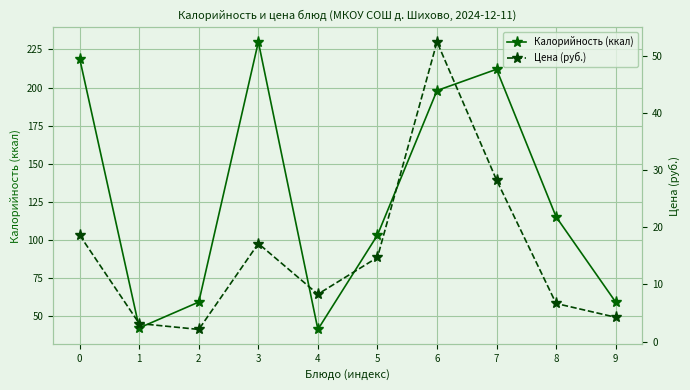

What are all the series names shown in the legend?

Калорийность (ккал), Цена (руб.)